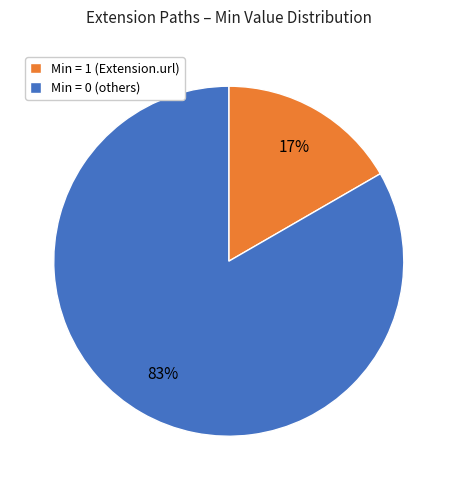

Is the sum of Min = 1 (Extension.url) and Min = 0 (others) greater than half?

Yes